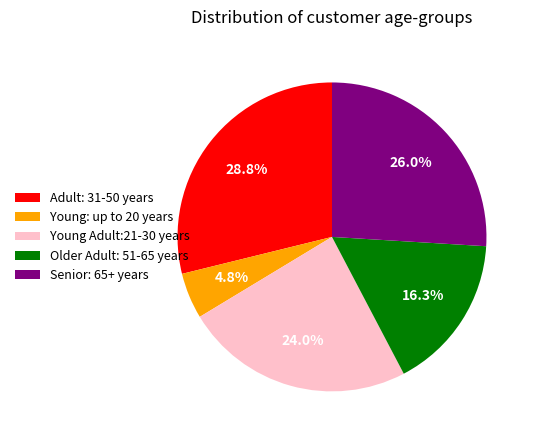

Rank the categories by value from lowest to highest.

Young: up to 20 years, Older Adult: 51-65 years, Young Adult:21-30 years, Senior: 65+ years, Adult: 31-50 years